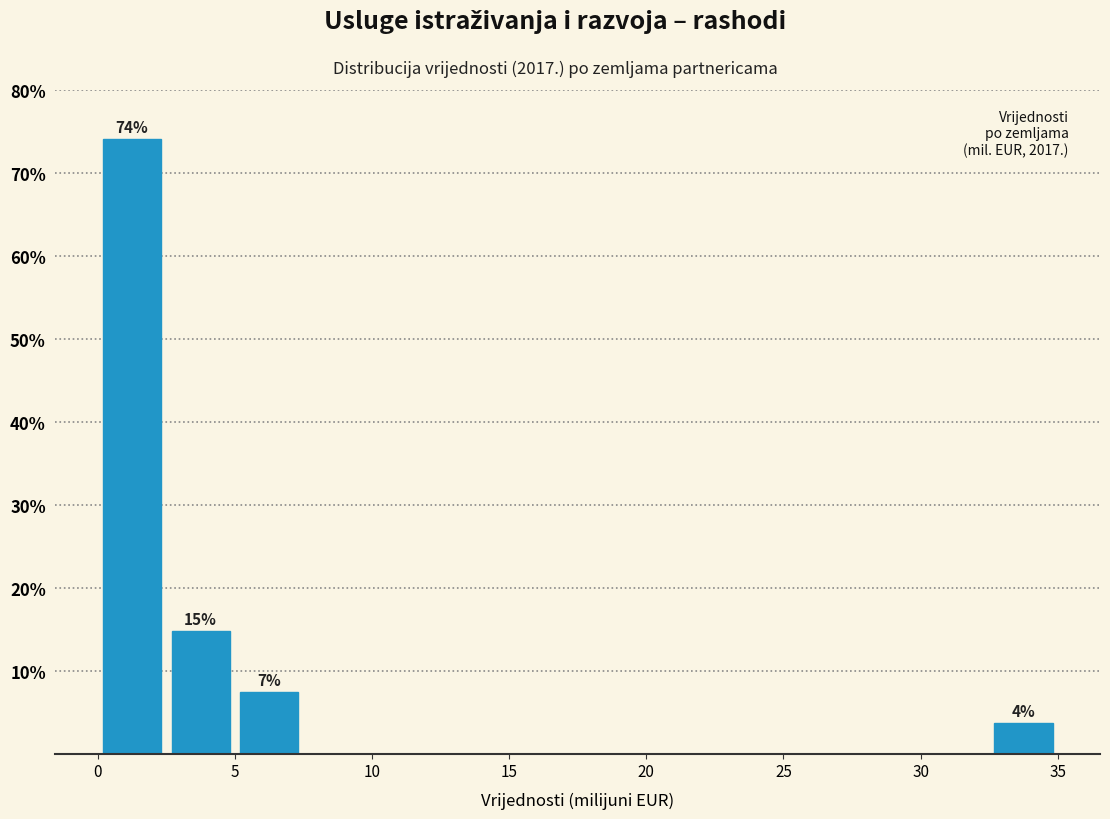

Which range on the x-axis has the tallest bar?

0.0 to 2.5